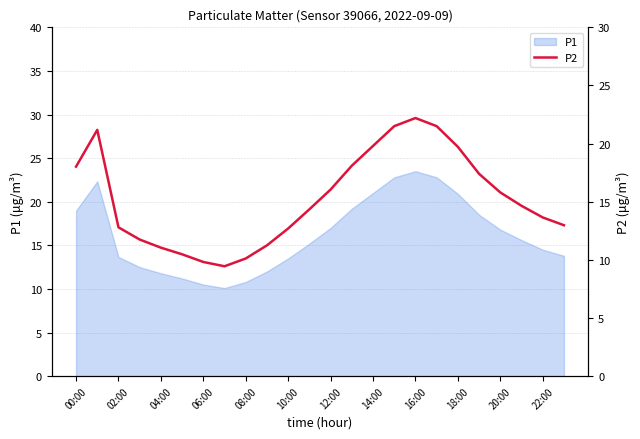

What is the maximum value for P1?

23.5